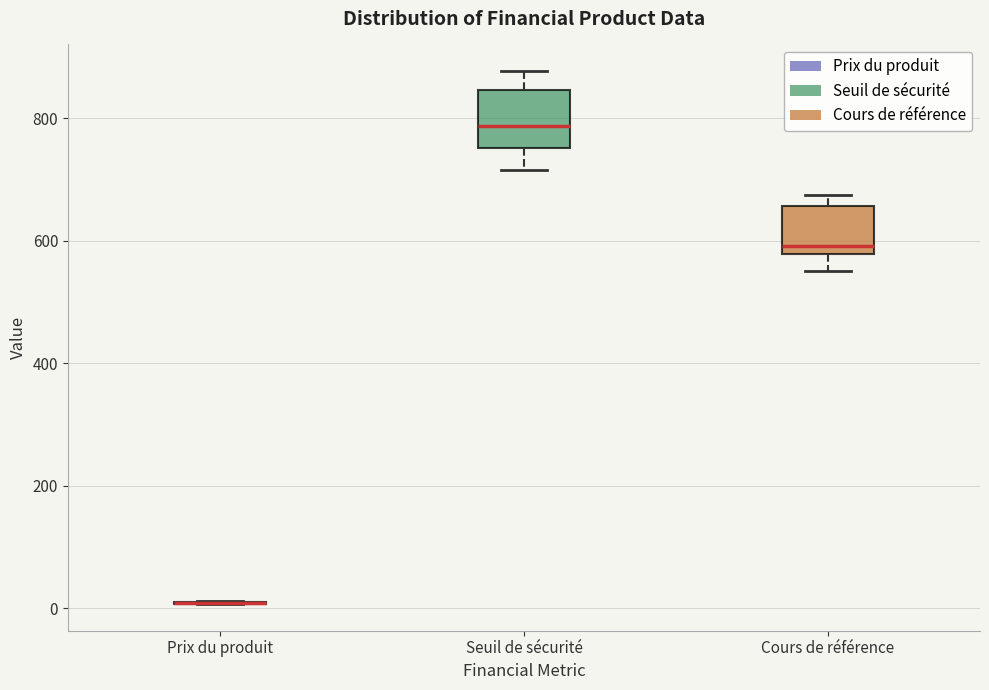

Reading left to right, read every box against the y-axis: the position of its median line, the range the box covers, and the ends of its whiskers. The values are not printed on the chart, so give them approximately, as read against the axis.

Prix du produit: box collapsed to a line at 0, whiskers 0 to 20
Seuil de sécurité: median 780, box 760 to 840, whiskers 720 to 880
Cours de référence: median 600, box 580 to 660, whiskers 560 to 680